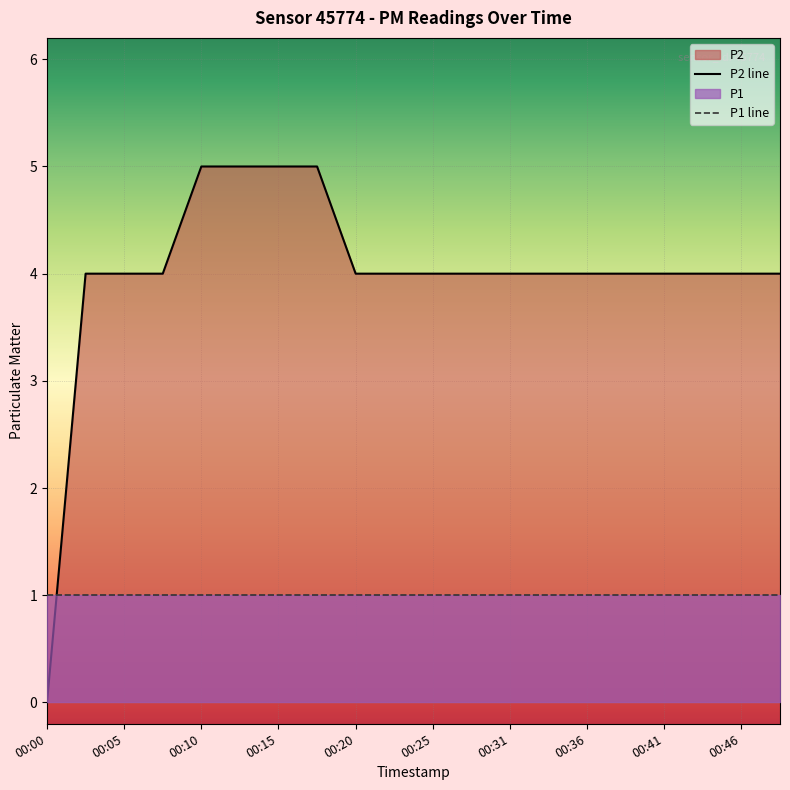

Which label corresponds to the largest value in the chart?

00:10